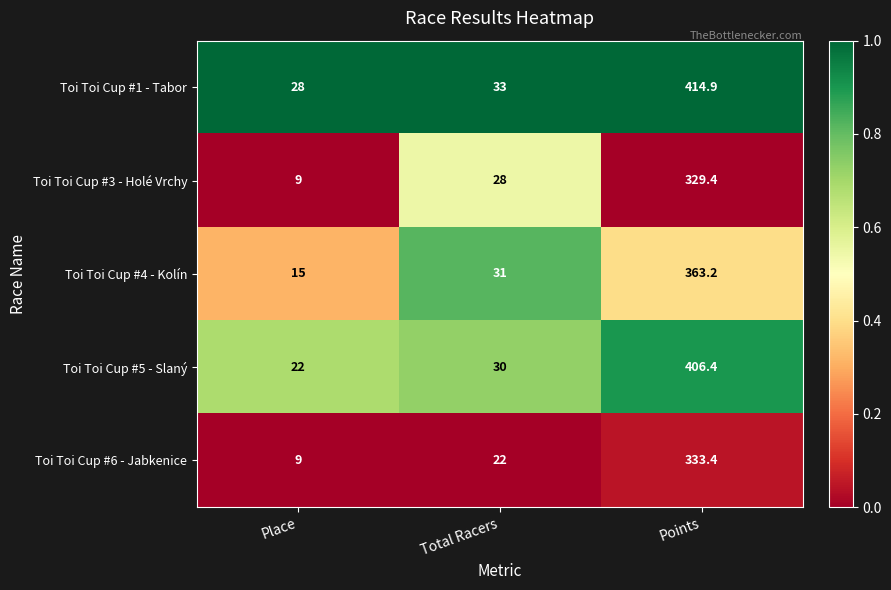

At which category is the sum across all series the highest?

Points